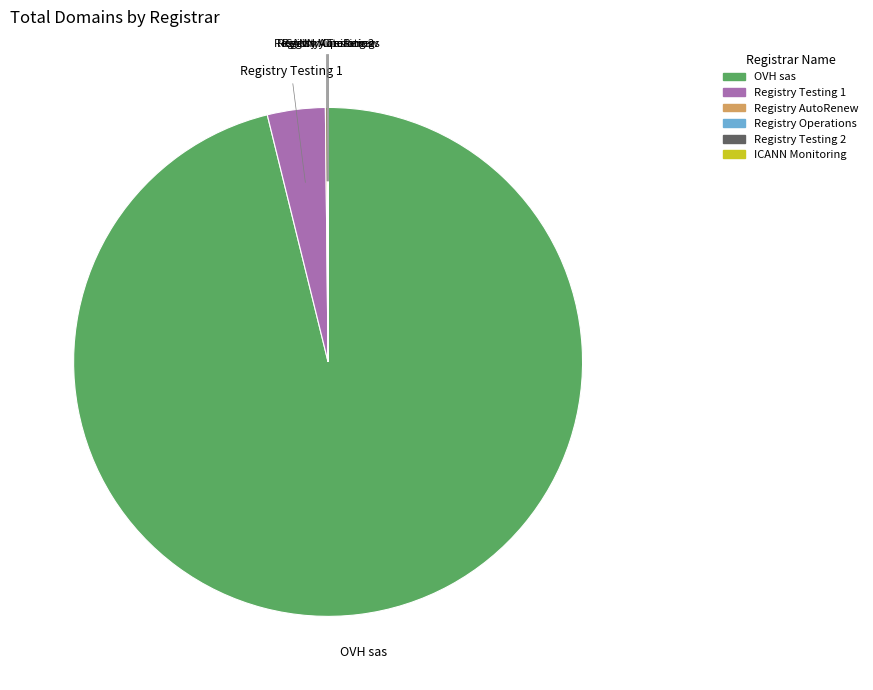

Which slice represents more than half of the pie?

OVH sas